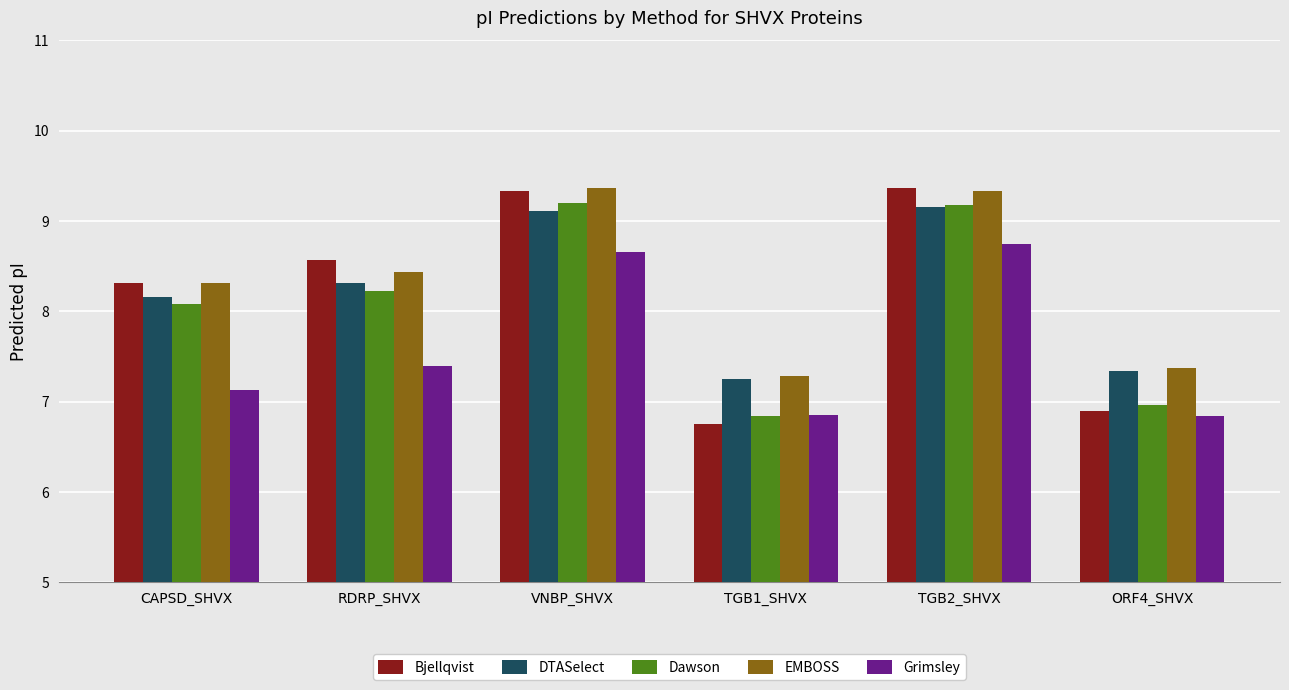

What is the maximum value for Grimsley?

8.7